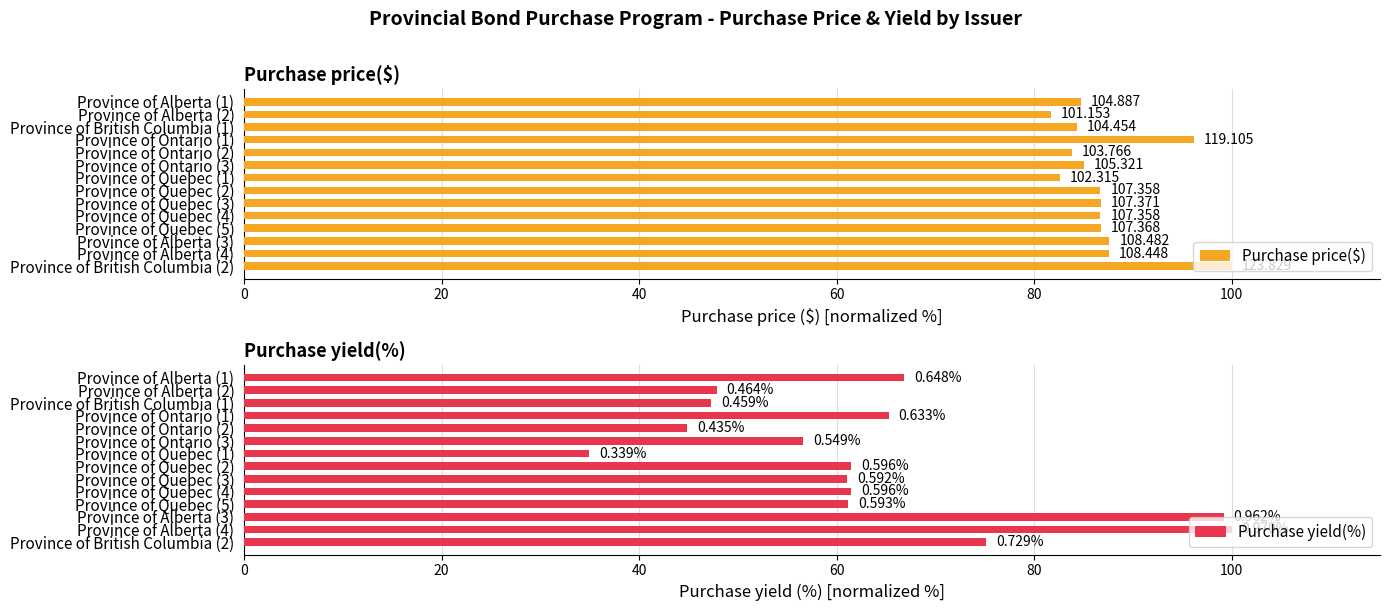

What is the difference between the highest and lowest values at Province of Ontario (1)?

30.9